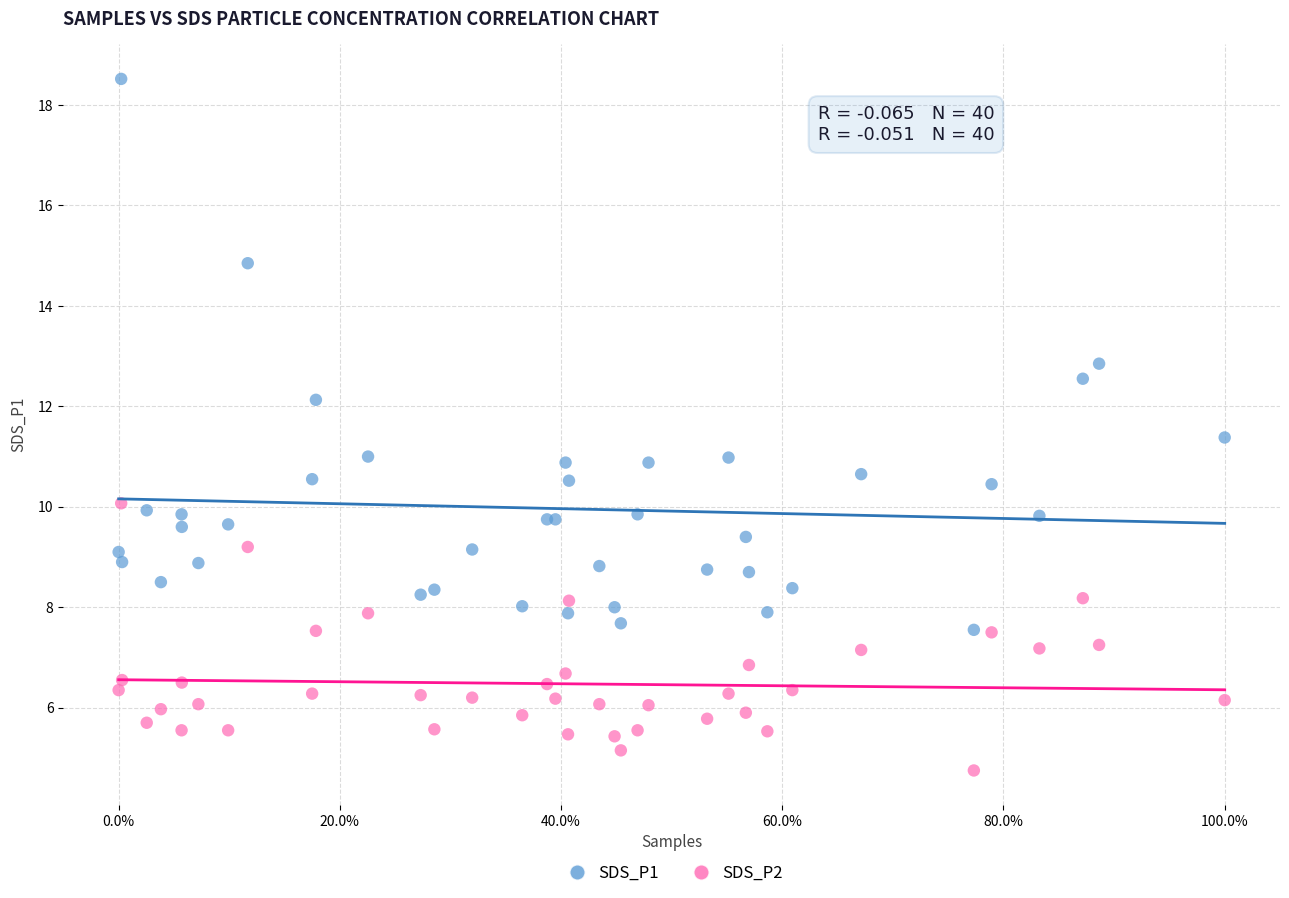

Which series contains the lowest Y value?

SDS_P2